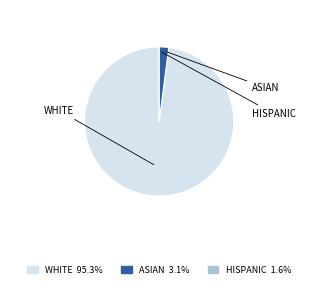

Is there a majority slice in this chart?

Yes